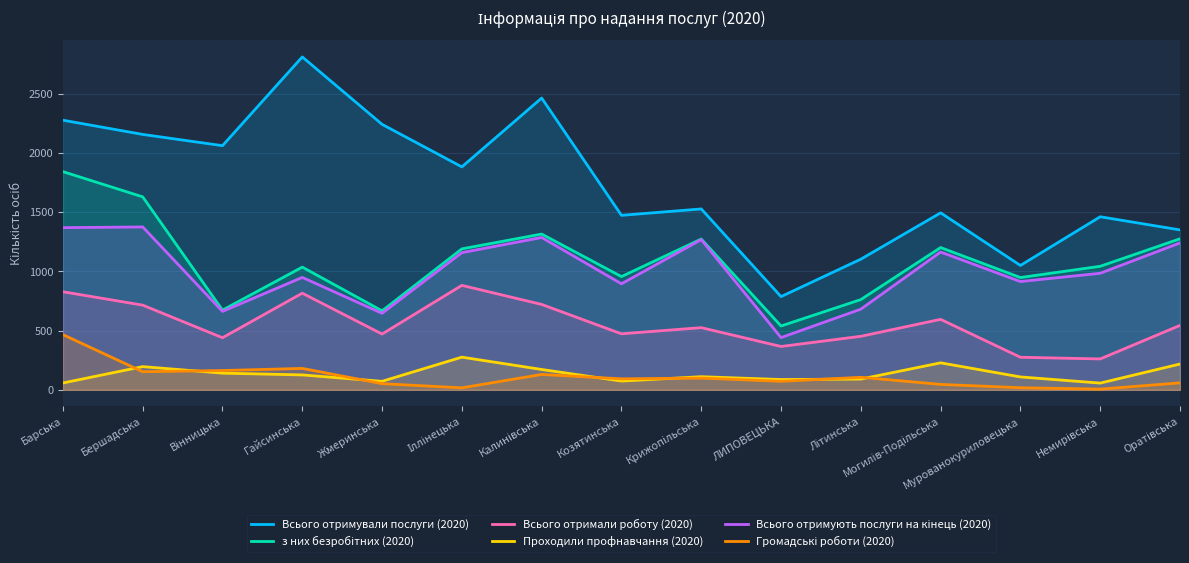

Does the chart display data point markers on the line(s)?

No